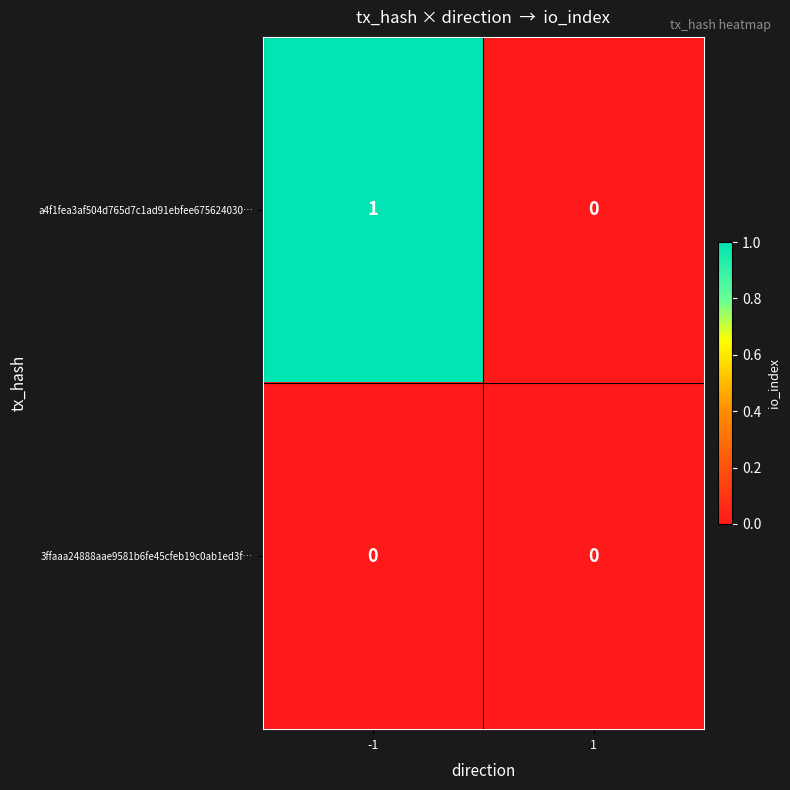

The 3ffaaa24888aae9581b6fe45cfeb19c0ab1ed3f… series shows 0 at -1. True or false?

True